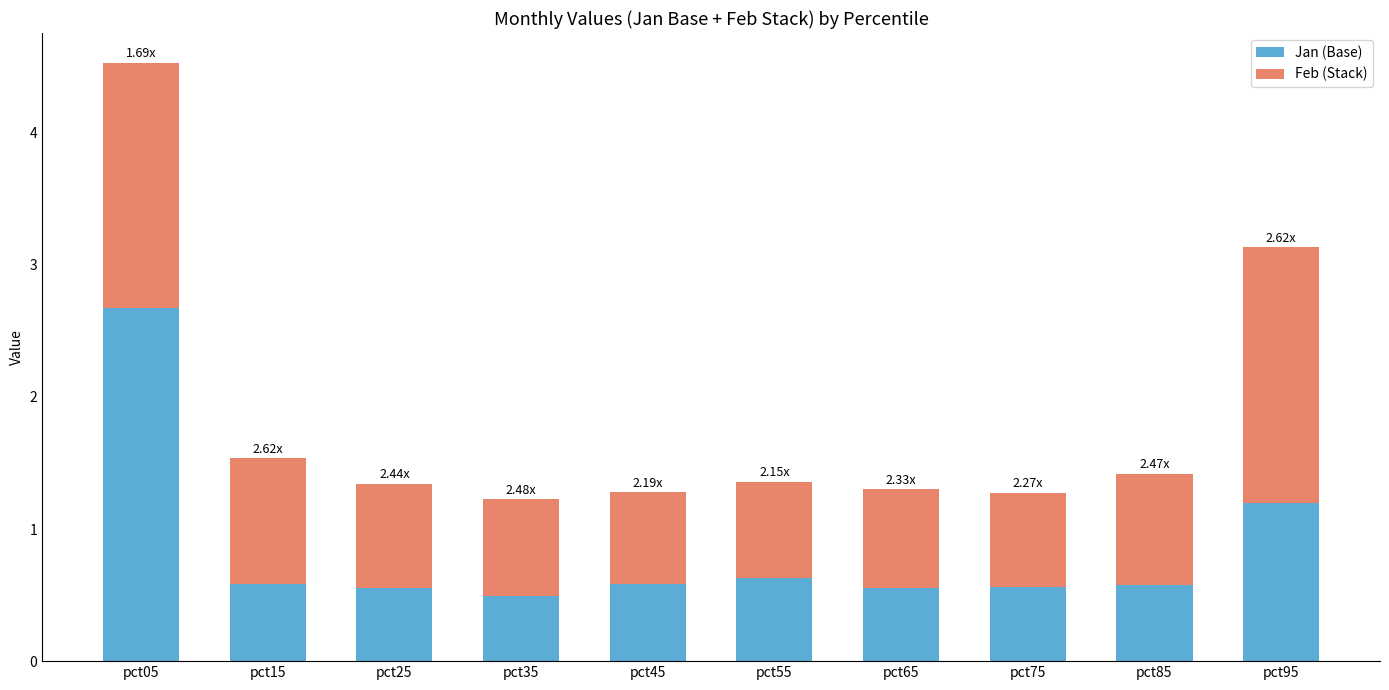

The Jan (Base) series shows 1.2 at pct95. True or false?

True